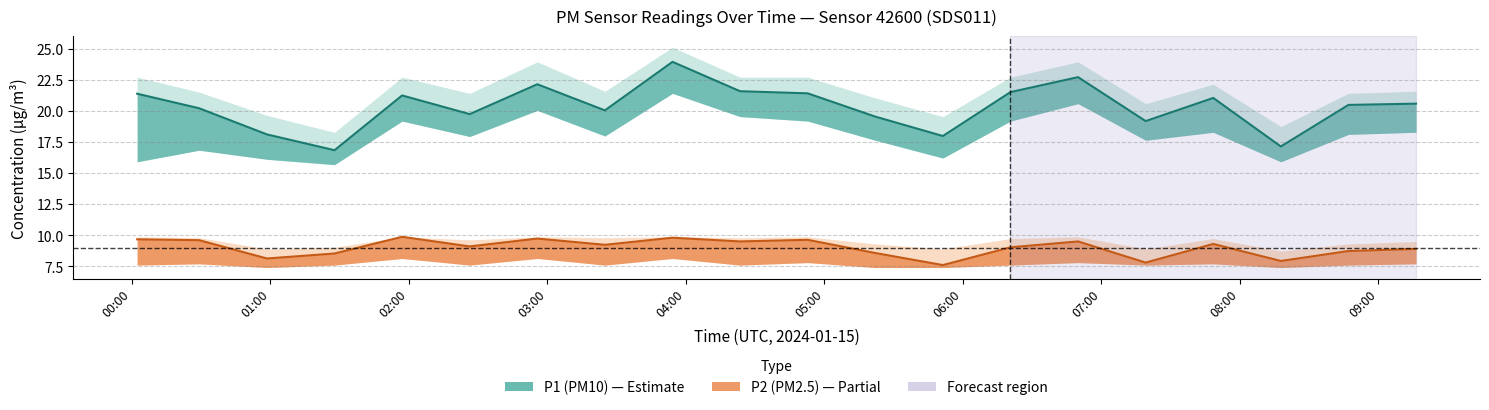

Is it true that P1 equals 7.1 at 08:00?

False